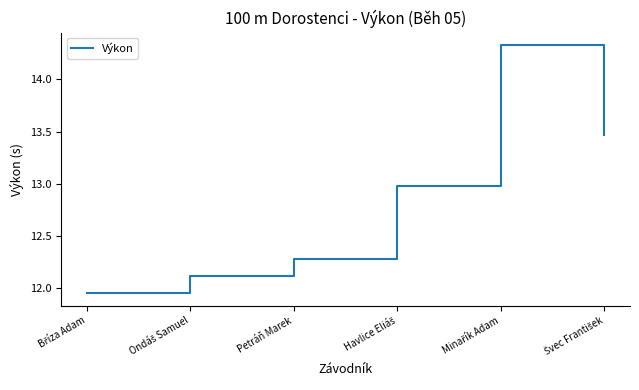

Is this an area chart (filled region under the line)?

No